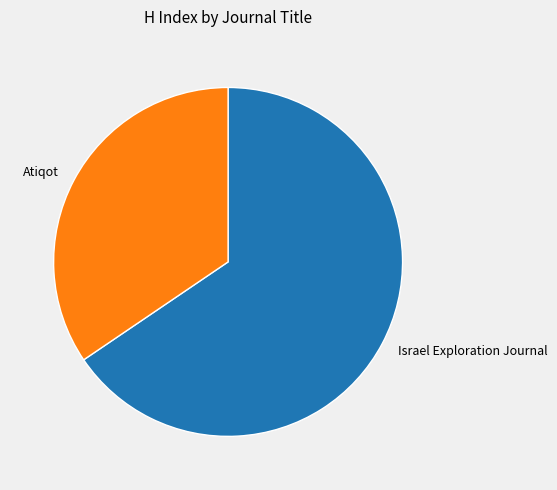

Which slice is the smallest?

Atiqot